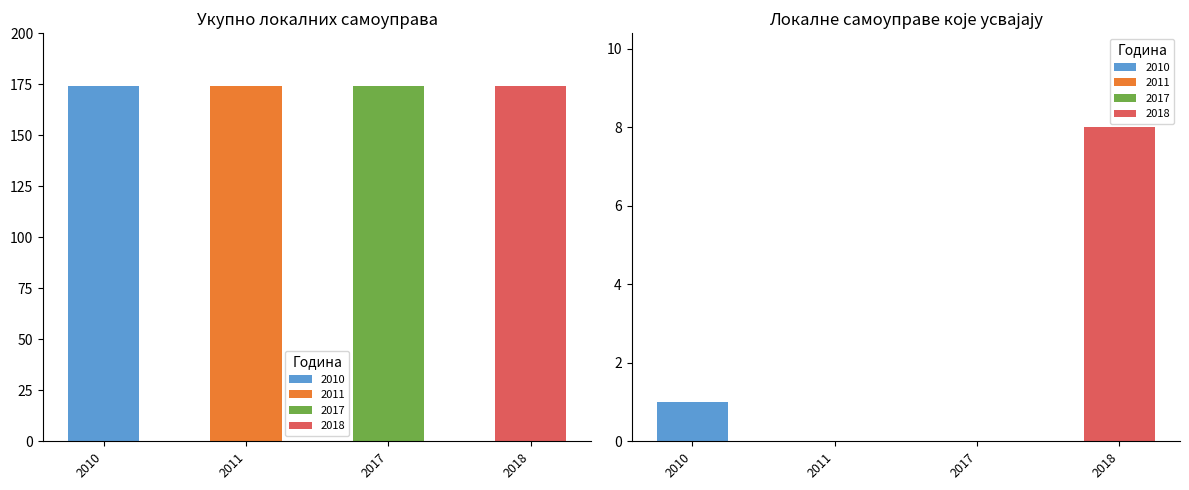

At which label does Укупно reach its minimum?

2010